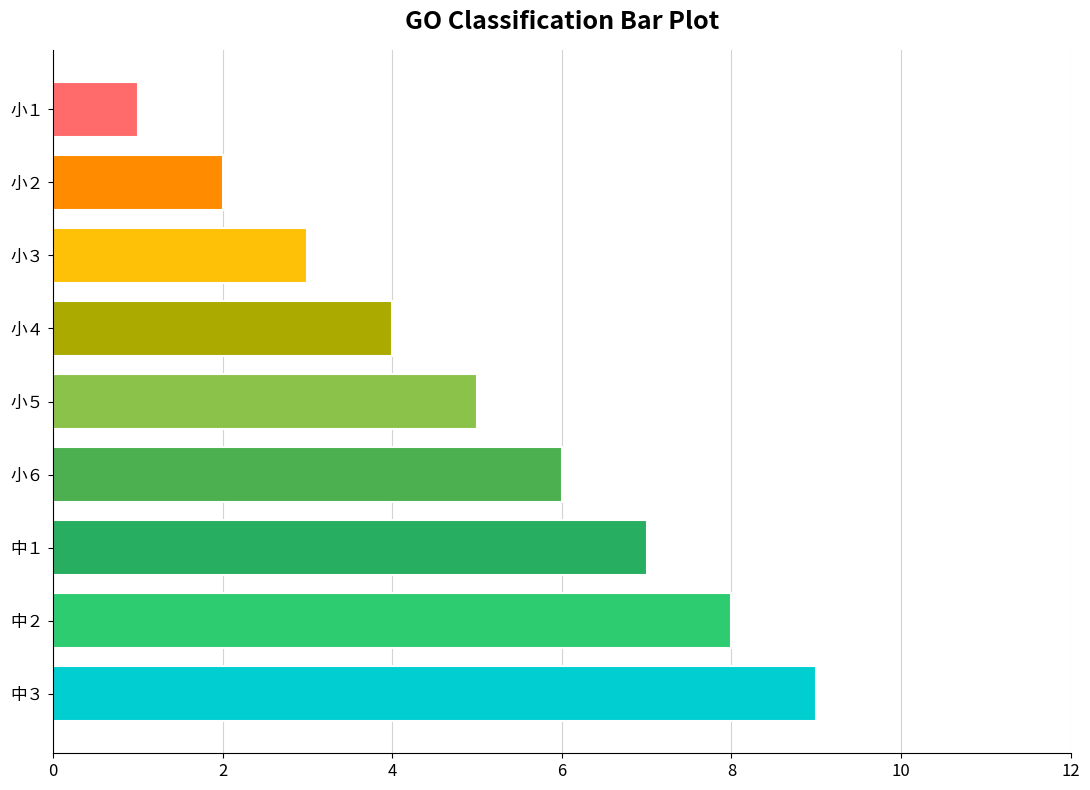

What is the minimum value shown in the chart?

1